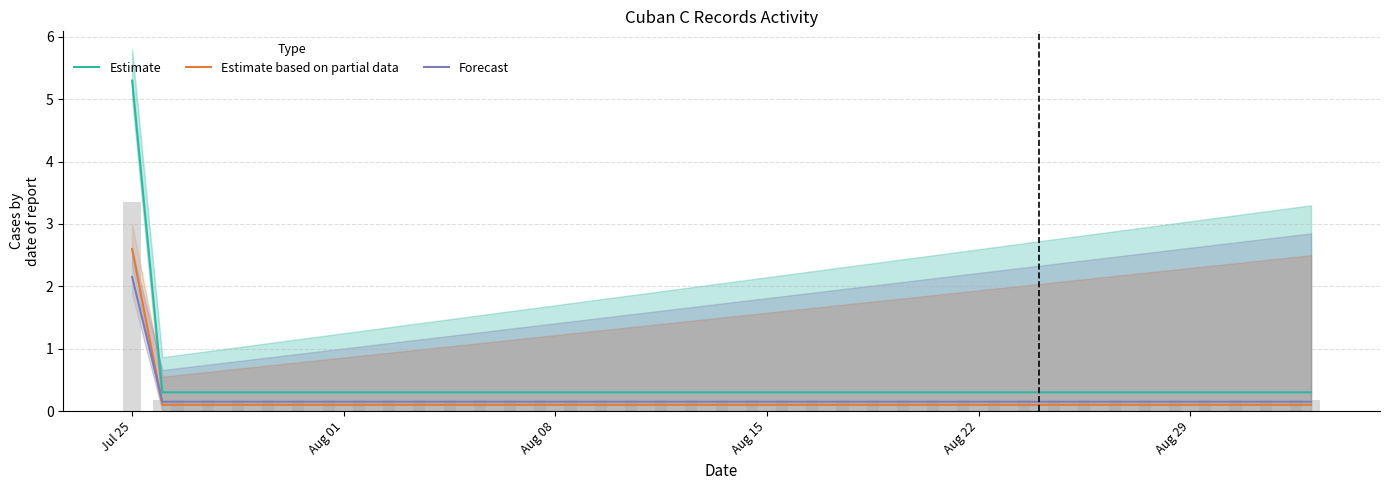

How many distinct data groups are displayed?

3